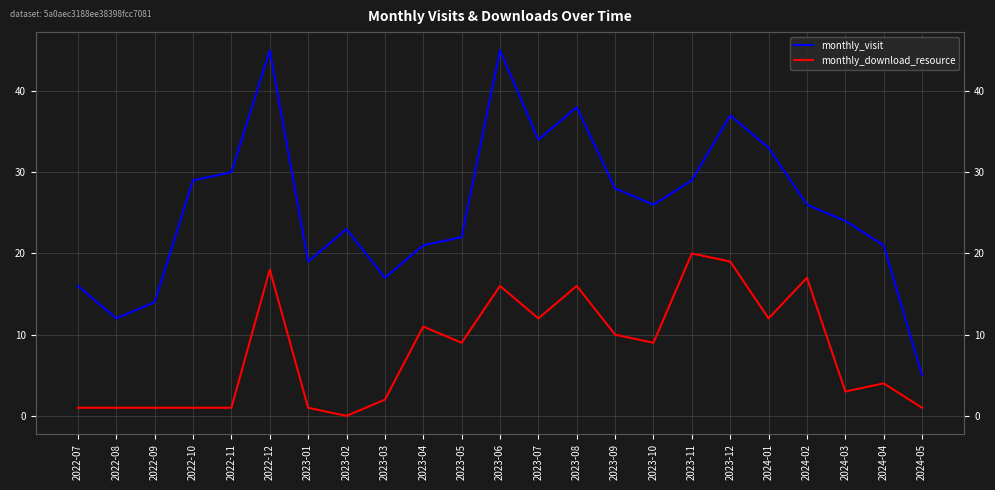

What is the total value across all series at 2022-09?

15